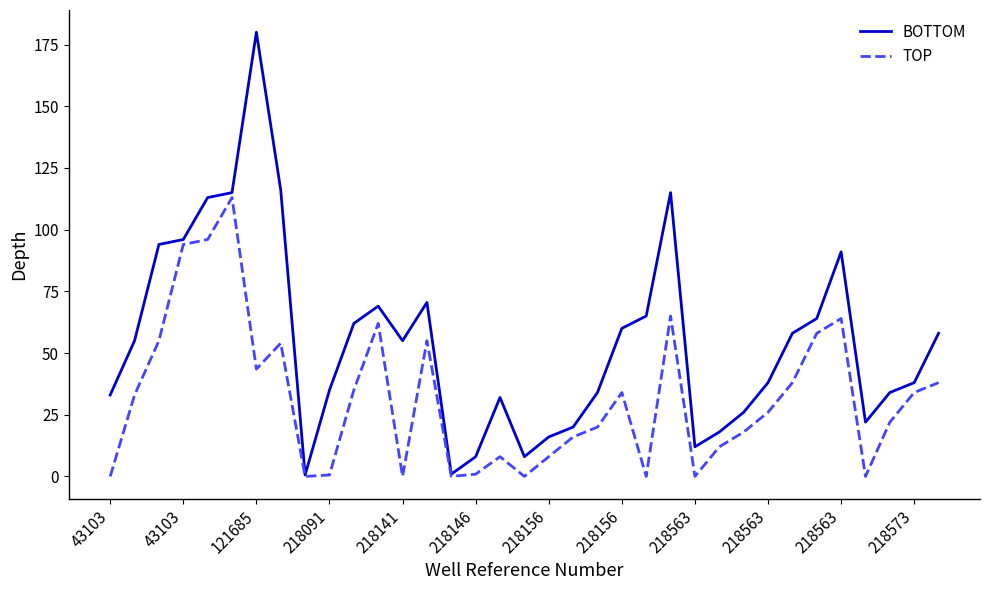

What is the greatest value displayed?

180.0